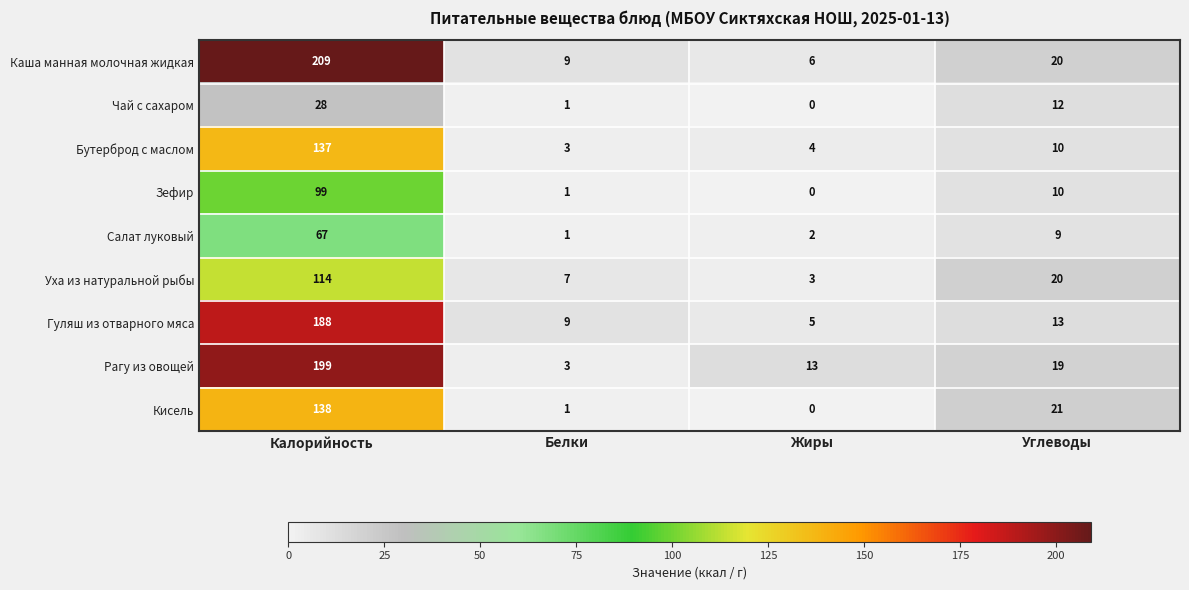

Count the number of data series in this chart.

9